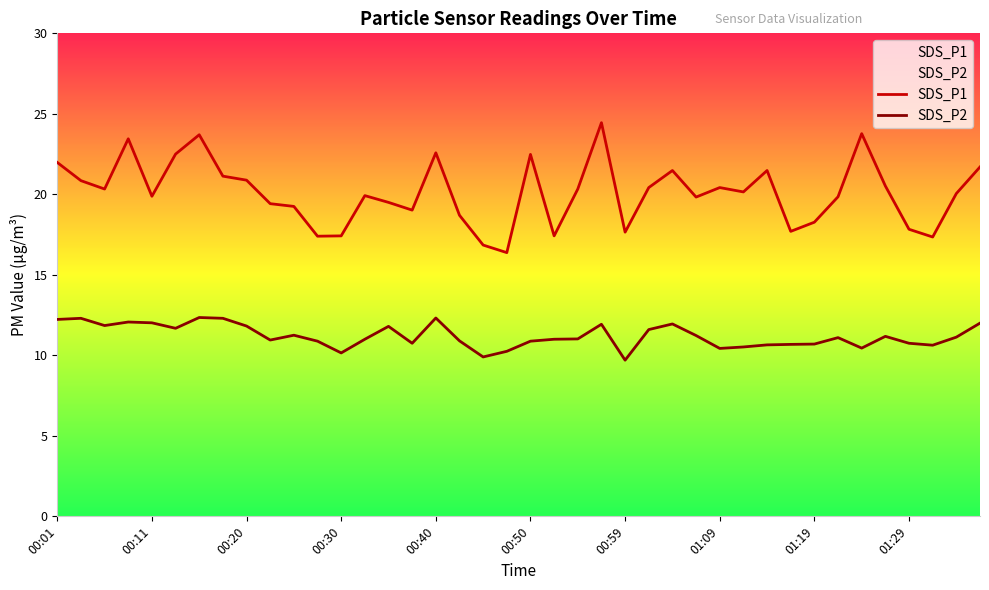

What is the minimum value for SDS_P2?

9.7